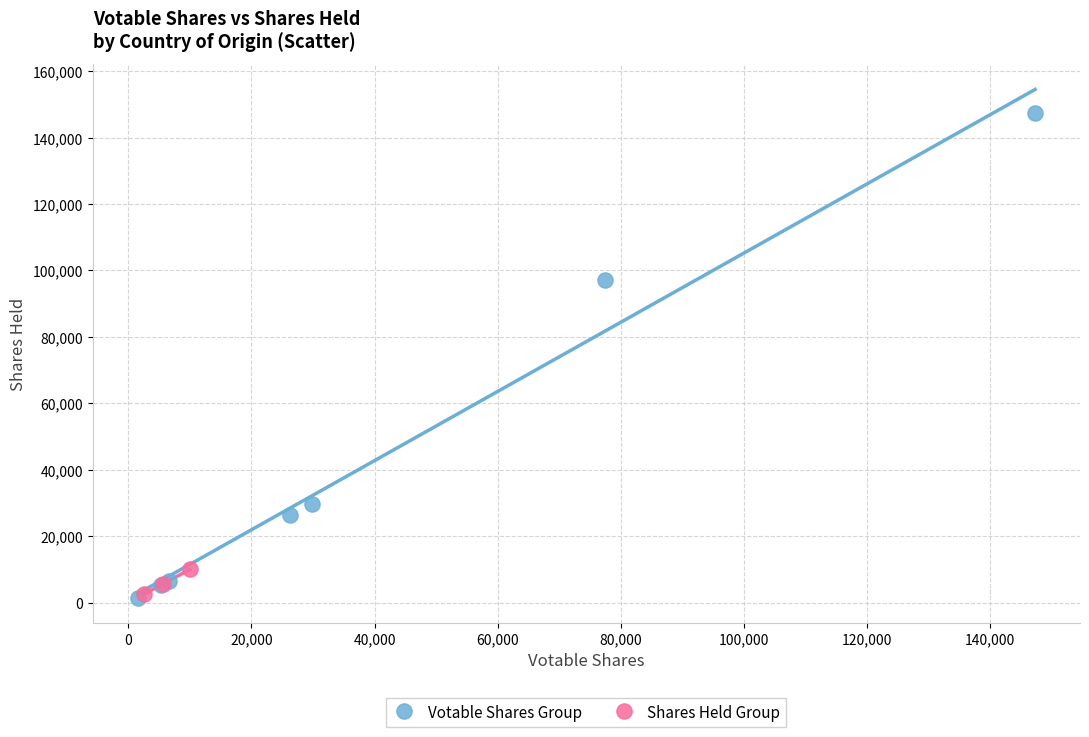

Which series reaches the maximum Y coordinate?

Votable Shares Group